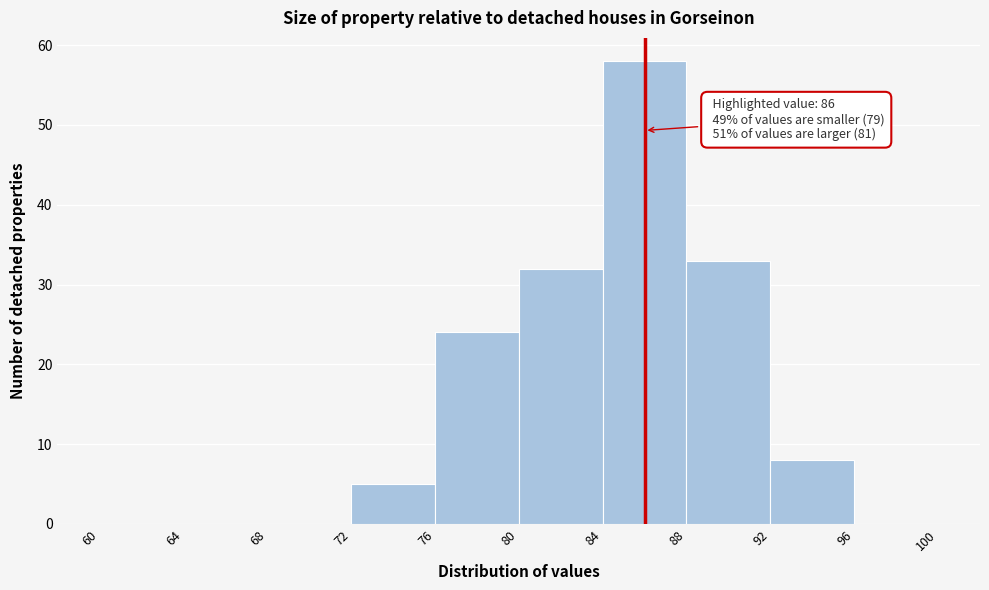

Which range on the x-axis has the tallest bar?

84 to 88